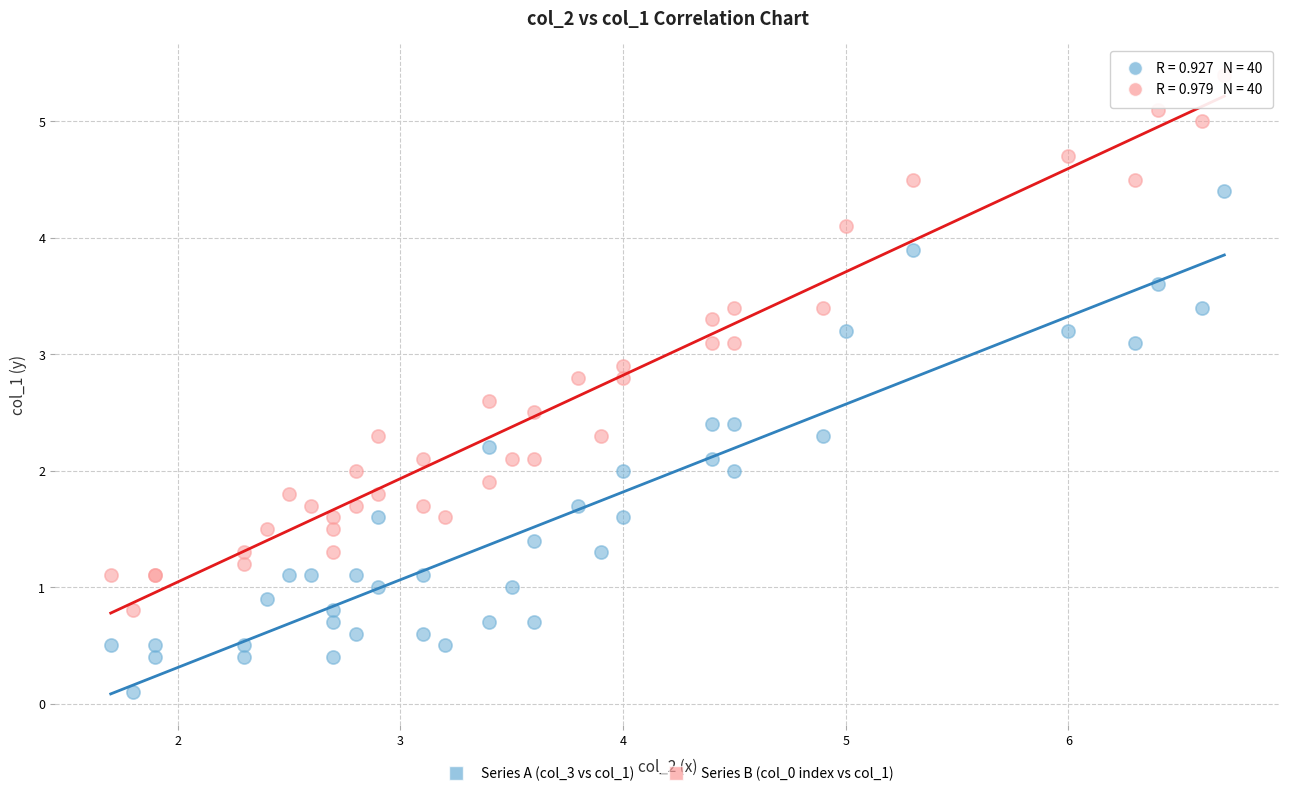

Which series reaches the maximum Y coordinate?

Series B (col_0 index vs col_1)